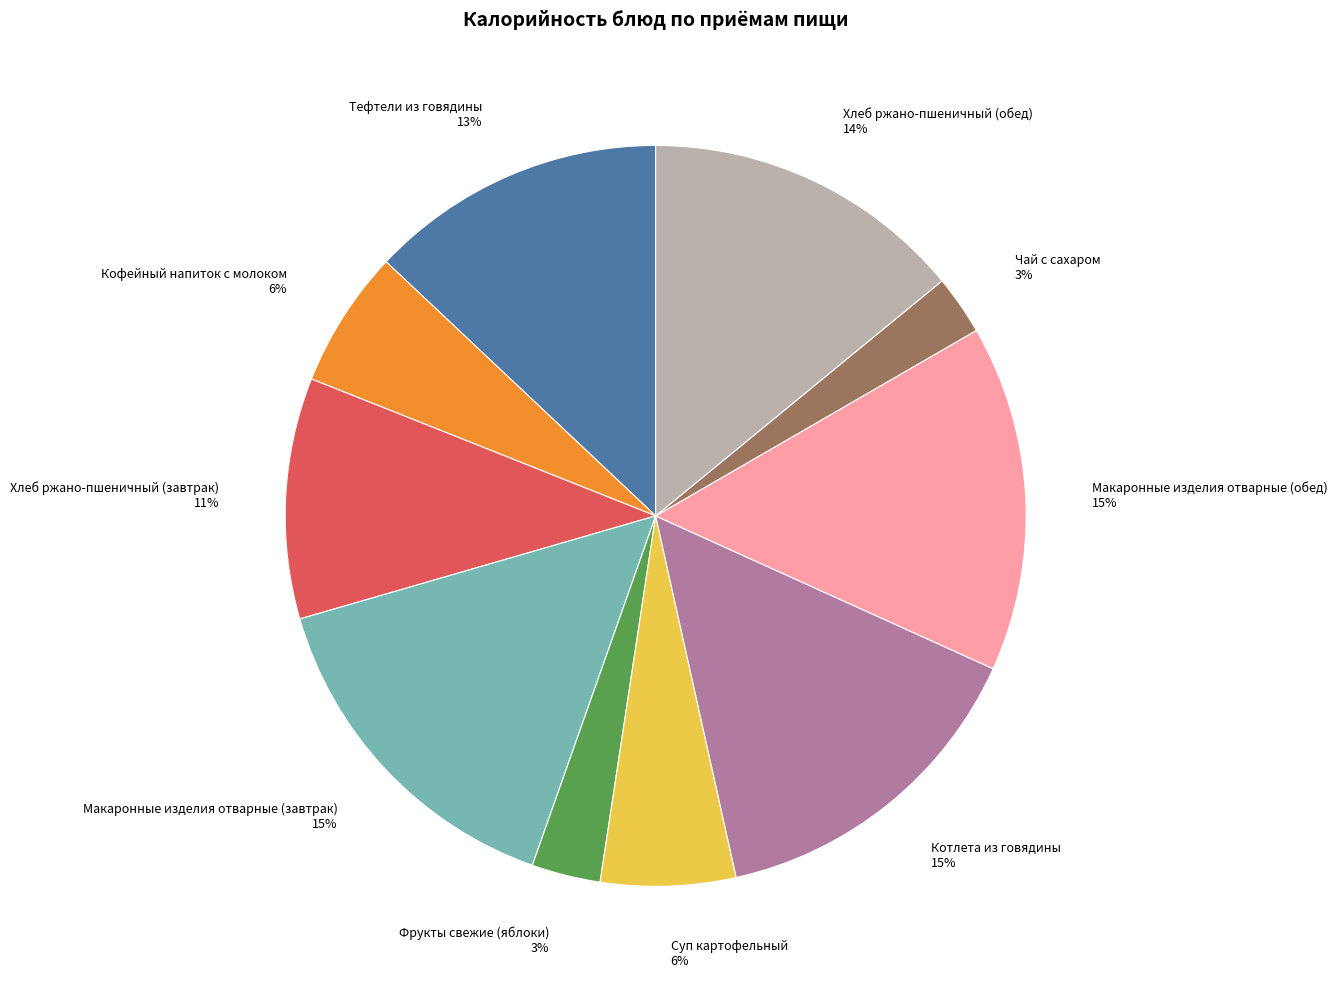

What is the ratio of the value at Кофейный напиток с молоком 6% to the value at Хлеб ржано-пшеничный (обед) 14%?

0.4